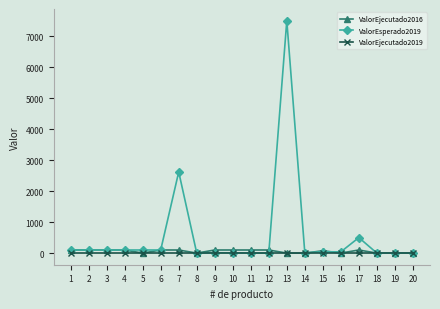

The value of ValorEsperado2019 at 20 is 0. True or false?

True